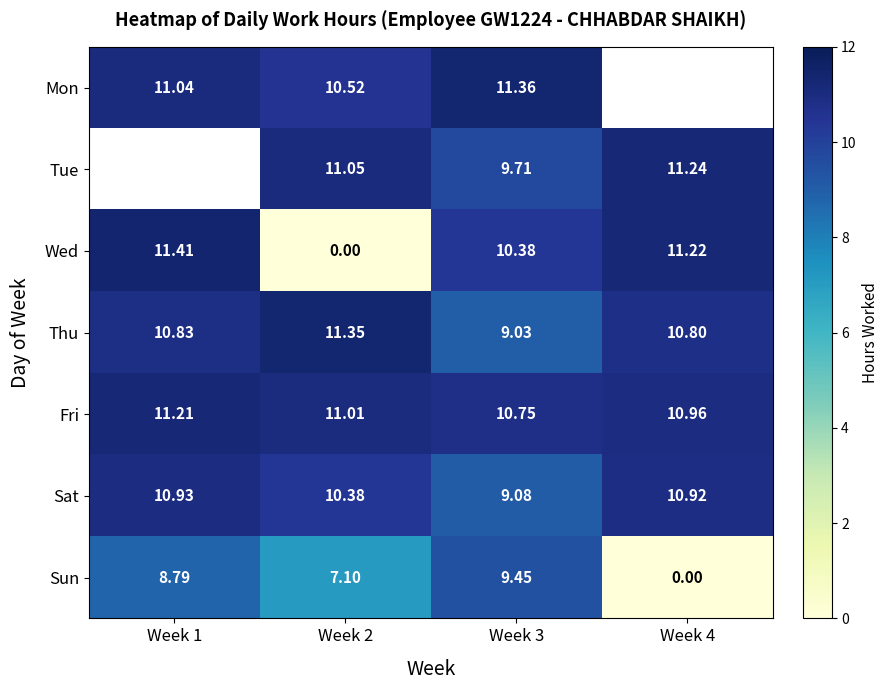

Which has a higher value, Week 2 or Week 4?

Week 4